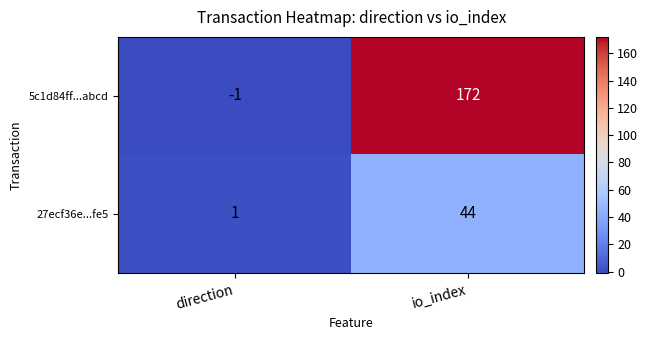

Which series has the largest total across all categories?

5c1d84ff...abcd